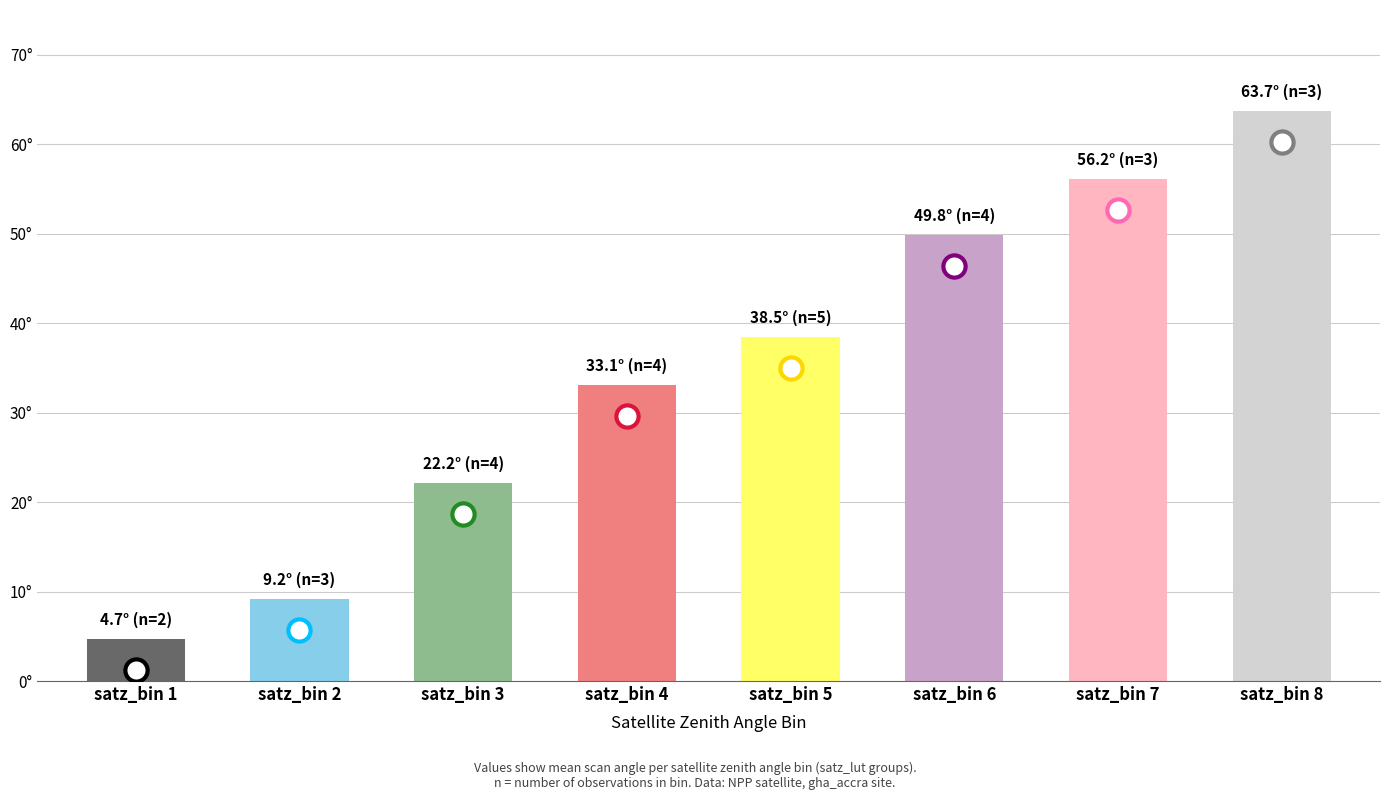

How many values are below 38?

4